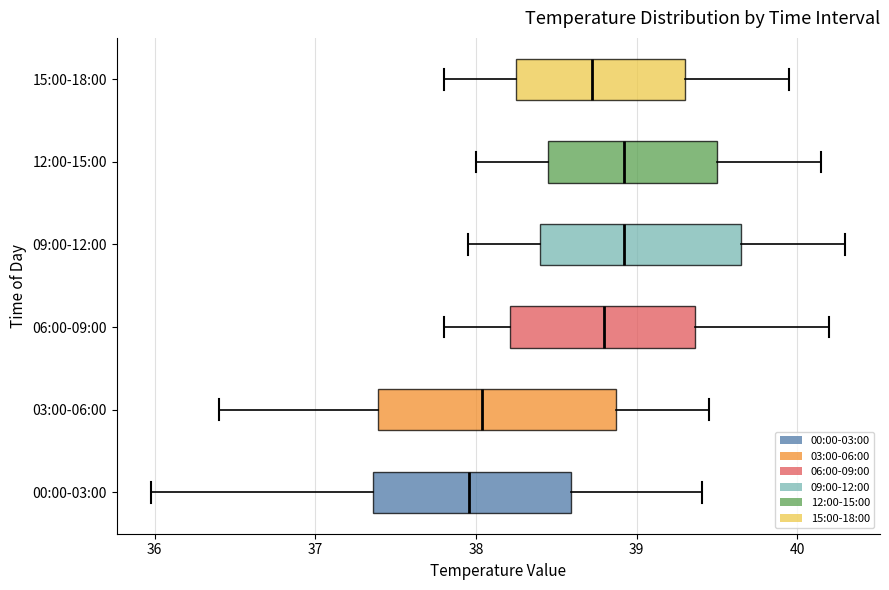

Reading bottom to top, transcribe this box plot: for each box, give where its median line is, the range the box spans, and where its two whiskers end, as read against the x-axis. The values are not printed on the chart, so give them approximately, as read against the axis.

00:00-03:00: median 38.0, box 37.4 to 38.6, whiskers 36.0 to 39.4
03:00-06:00: median 38.0, box 37.4 to 38.9, whiskers 36.4 to 39.5
06:00-09:00: median 38.8, box 38.2 to 39.4, whiskers 37.8 to 40.2
09:00-12:00: median 38.9, box 38.4 to 39.7, whiskers 38.0 to 40.3
12:00-15:00: median 38.9, box 38.5 to 39.5, whiskers 38.0 to 40.2
15:00-18:00: median 38.7, box 38.3 to 39.3, whiskers 37.8 to 40.0